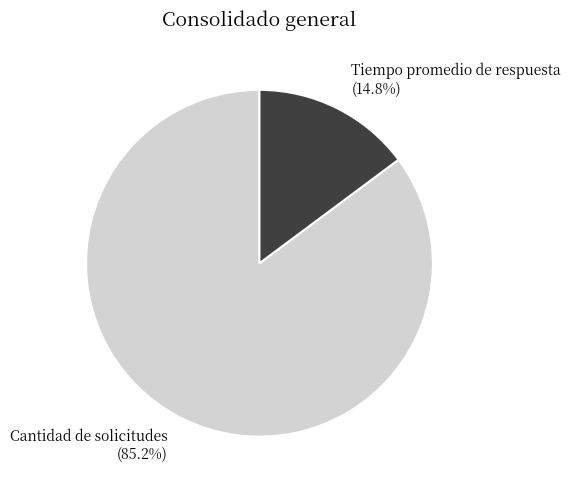

What percentage is NOT represented by Cantidad de solicitudes?

14.8%